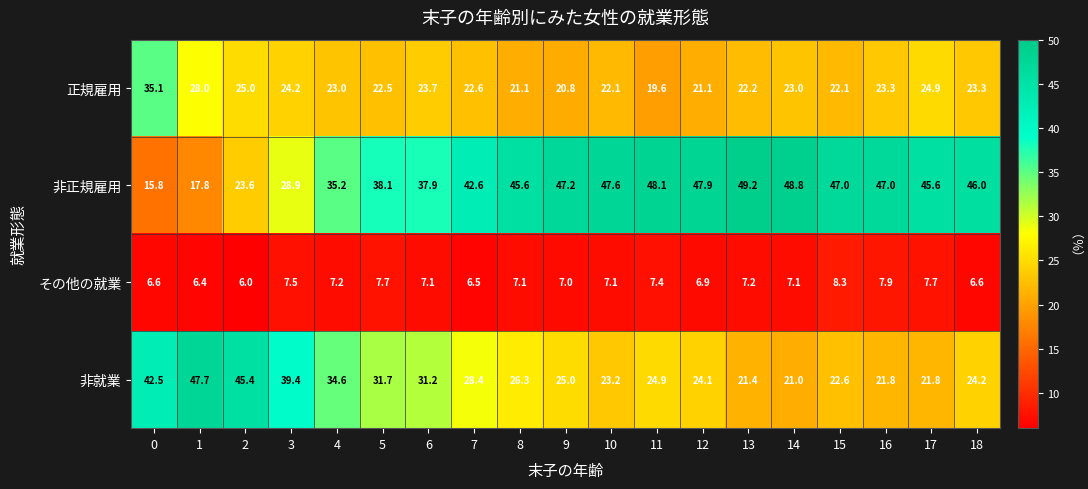

What is the difference between the maximum and minimum values in the その他の就業 series?

2.3